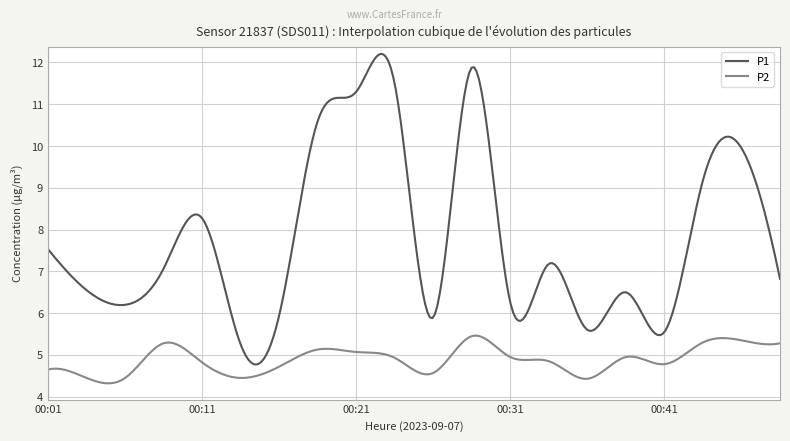

What is the difference between the maximum and minimum values in the P2 series?

1.1